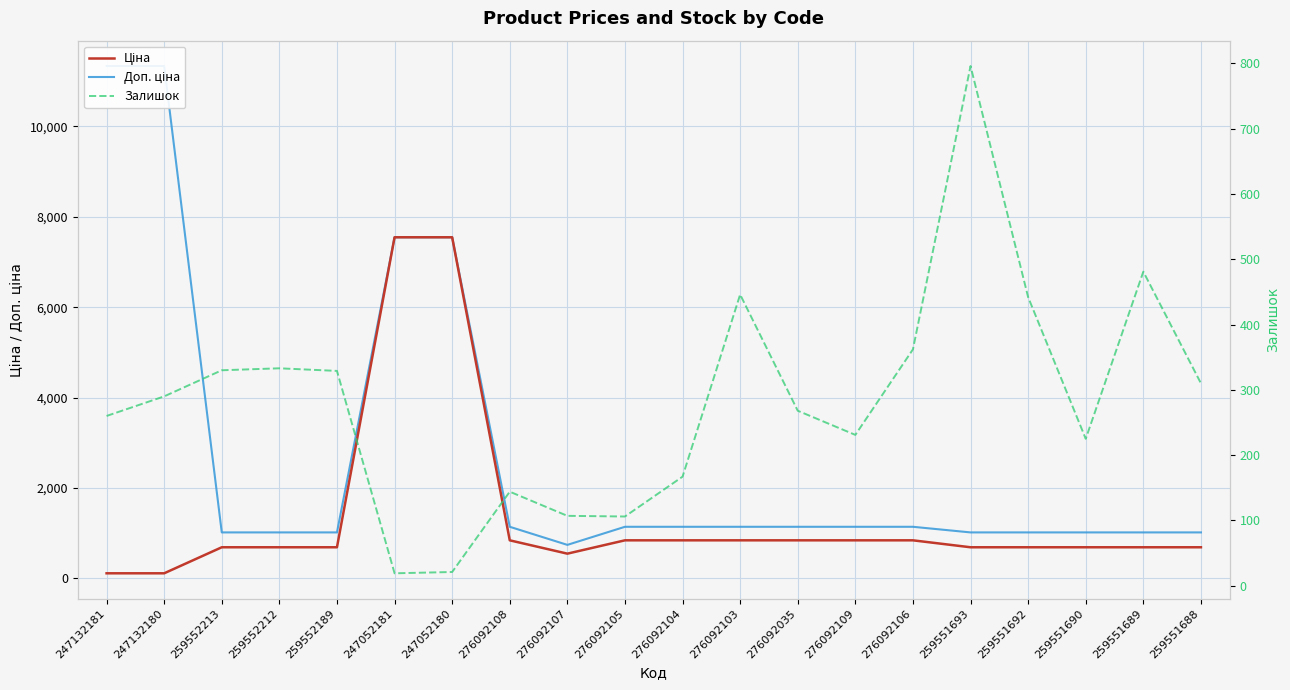

Does the chart display data point markers on the line(s)?

No